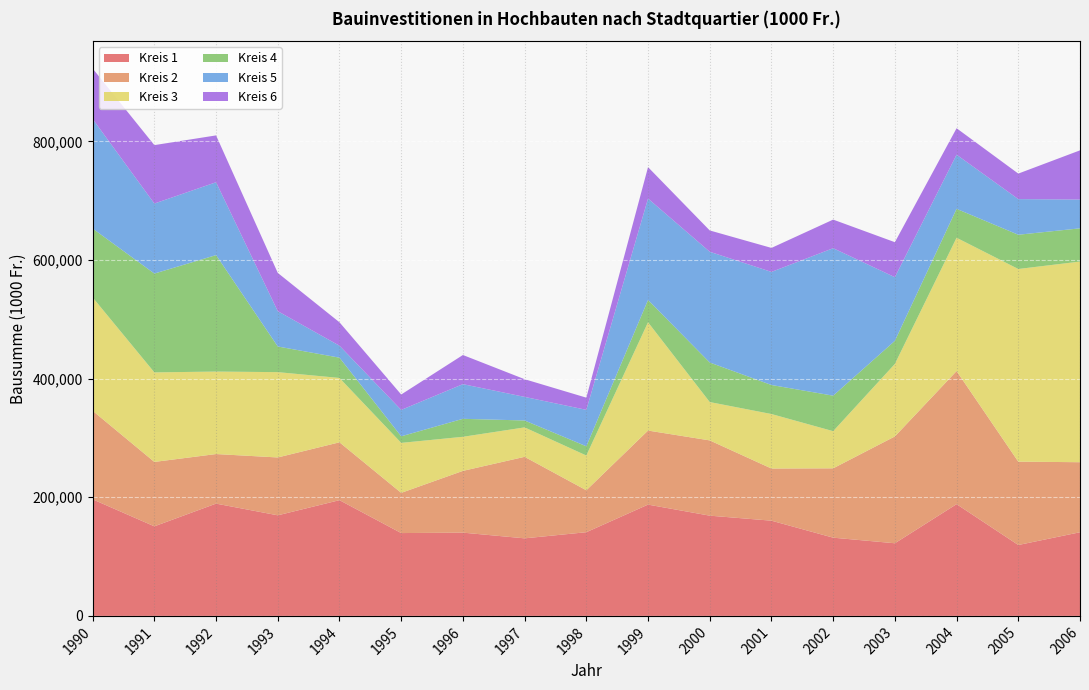

Reading left to right, what are all the values shown in this chart?

Kreis 1: 1990=196529	1991=151030	1992=189324	1993=169595	1994=195141	1995=139657	1996=140398	1997=130776	1998=141112	1999=187644	2000=169017	2001=160550	2002=131903	2003=122470	2004=188410	2005=119530	2006=141040
Kreis 2: 1990=149297	1991=108591	1992=83571	1993=97562	1994=97552	1995=67785	1996=104113	1997=137430	1998=70701	1999=124855	2000=126884	2001=87937	2002=116923	2003=180120	2004=224443	2005=140547	2006=118095
Kreis 3: 1990=191132	1991=150961	1992=139067	1993=143853	1994=108506	1995=84288	1996=57456	1997=49645	1998=58616	1999=182590	2000=64662	2001=91887	2002=62647	2003=122254	2004=224716	2005=324825	2006=338315
Kreis 4: 1990=116163	1991=166612	1992=196371	1993=43238	1994=34206	1995=11084	1996=30335	1997=11649	1998=15540	1999=37623	2000=66686	2001=48943	2002=59843	2003=38935	2004=48774	2005=57755	2006=56012
Kreis 5: 1990=184708	1991=118055	1992=122841	1993=59537	1994=20141	1995=44491	1996=58451	1997=39768	1998=61471	1999=170961	2000=186712	2001=190689	2002=248648	2003=107314	2004=91280	2005=60097	2006=48540
Kreis 6: 1990=85038	1991=98515	1992=78982	1993=64505	1994=39481	1995=25973	1996=49125	1997=29826	1998=20536	1999=52978	2000=35929	2001=40435	2002=48219	2003=59000	2004=44605	2005=43000	2006=82944